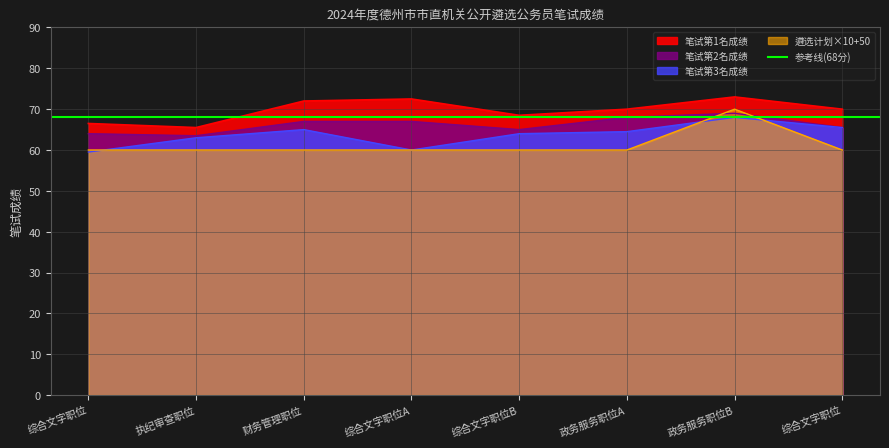

How many values in the 笔试成绩_rank2 series exceed 67?

2